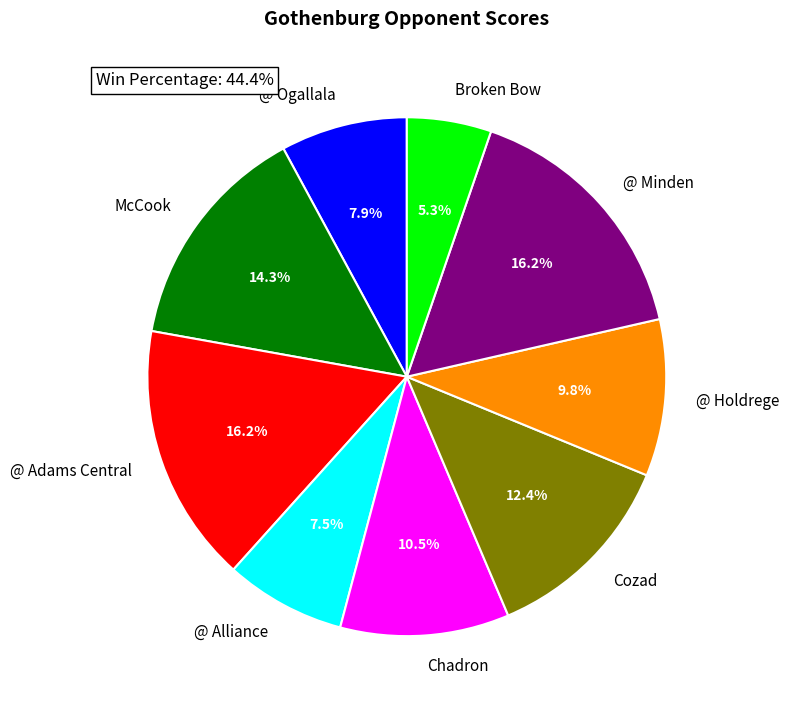

How many segments does this pie chart have?

9